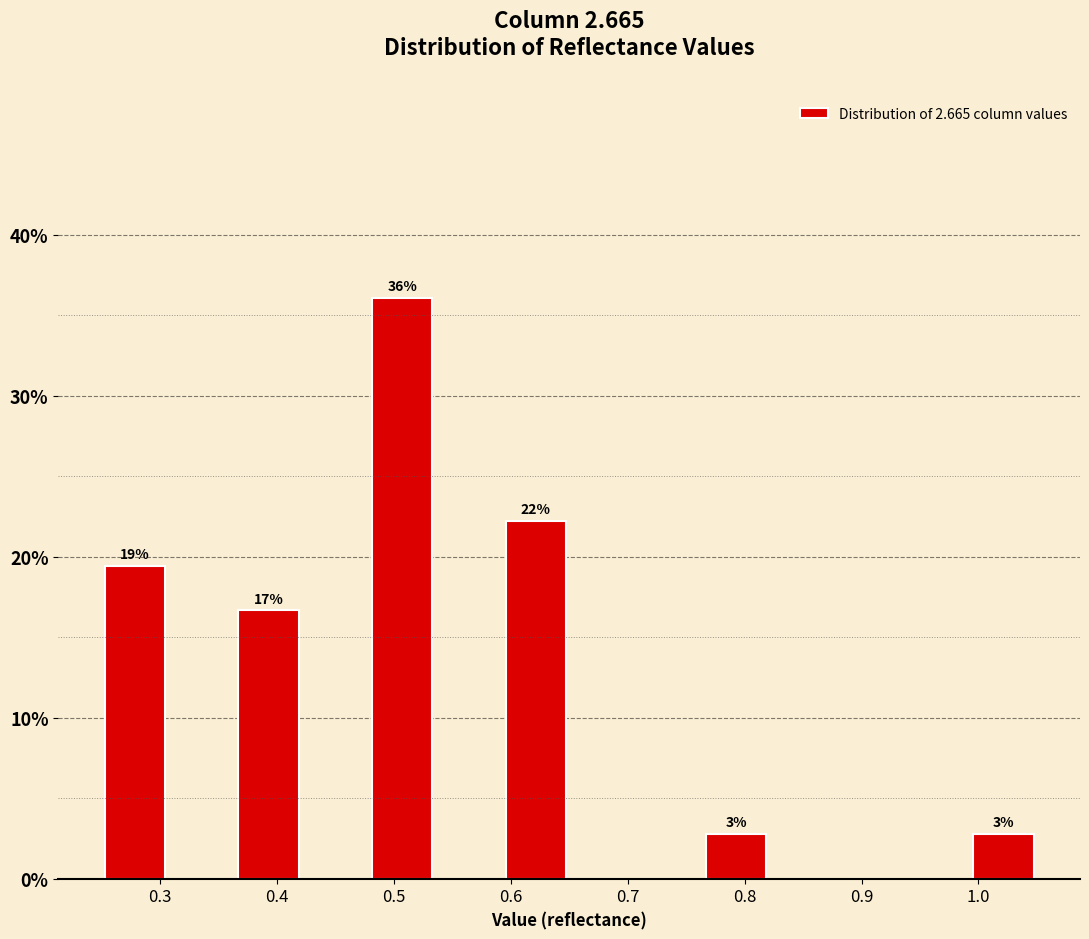

Over which range of the x-axis is the bar tallest?

0.48 to 0.54